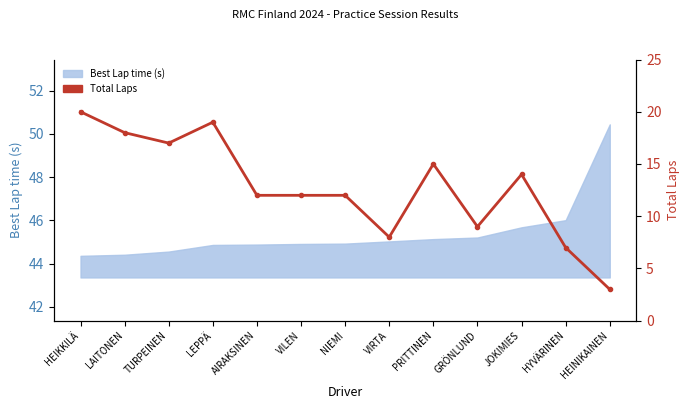

List the labels in order of value, smallest first.

HEINIKAINEN, HYVÄRINEN, VIRTA, GRÖNLUND, AIRAKSINEN, VILEN, NIEMI, JOKIMIES, PRITTINEN, TURPEINEN, LAITONEN, LEPPÄ, HEIKKILÄ